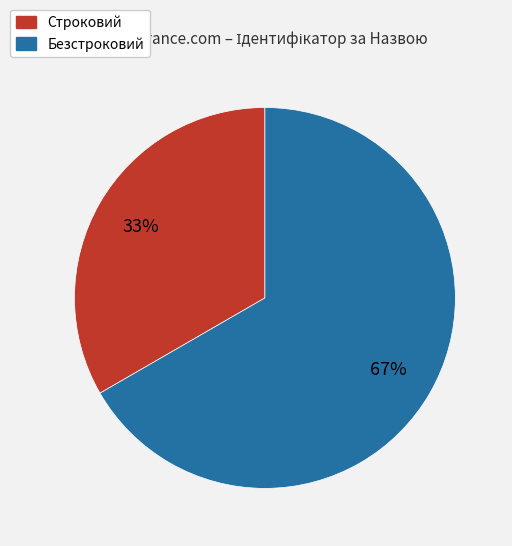

Combined, do Безстроковий and Строковий account for over 50%?

Yes